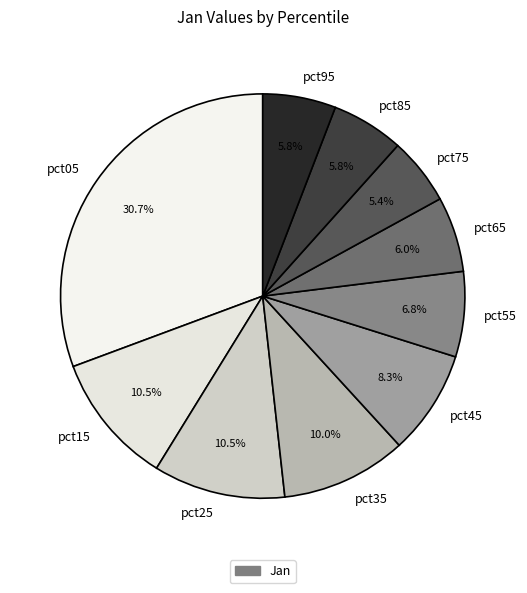

Which has a higher value, pct55 or pct65?

pct55